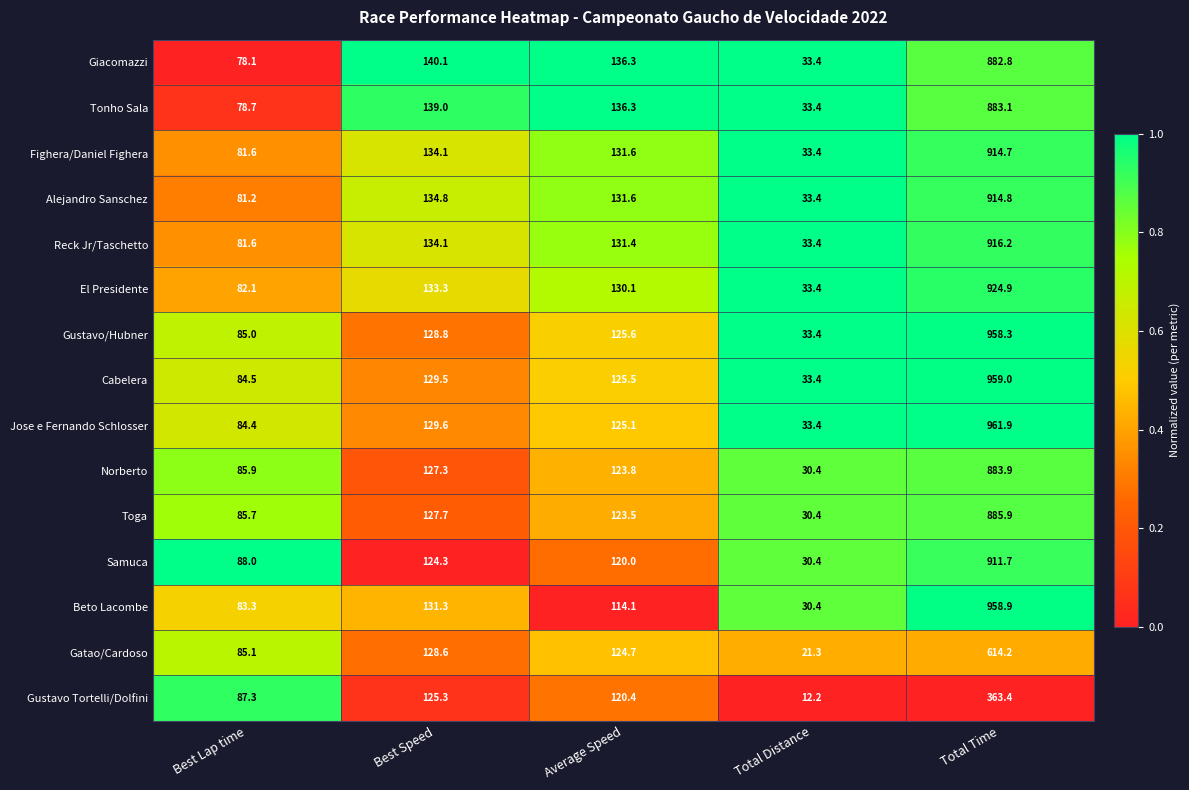

Which series has the largest total across all categories?

Jose e Fernando Schlosser